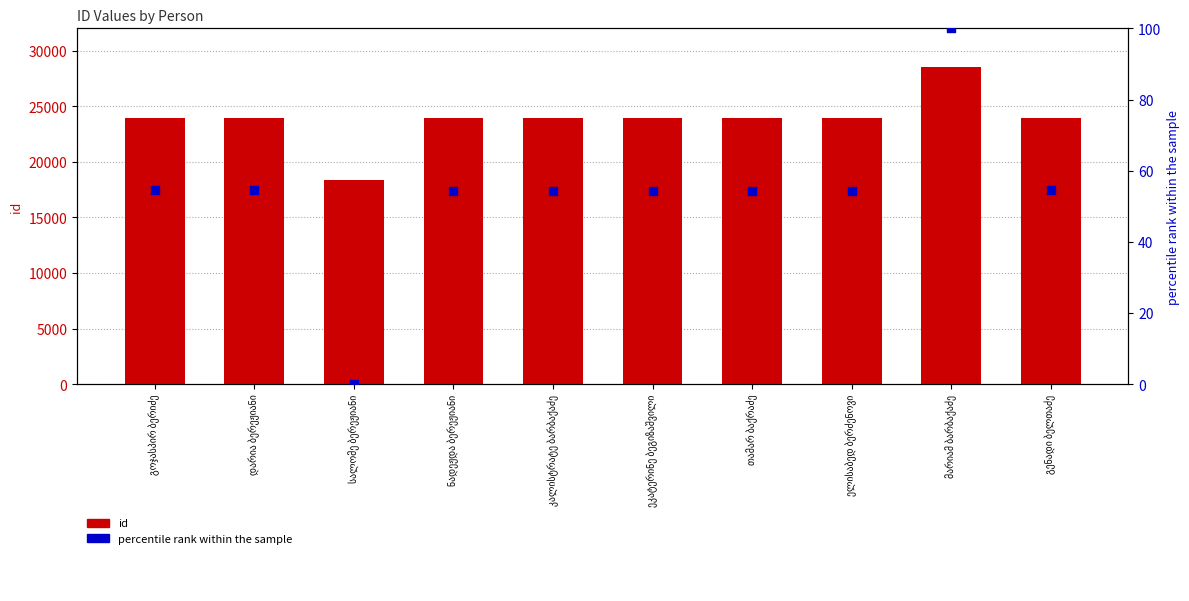

Which series contains the lowest Y value?

percentile rank within the sample